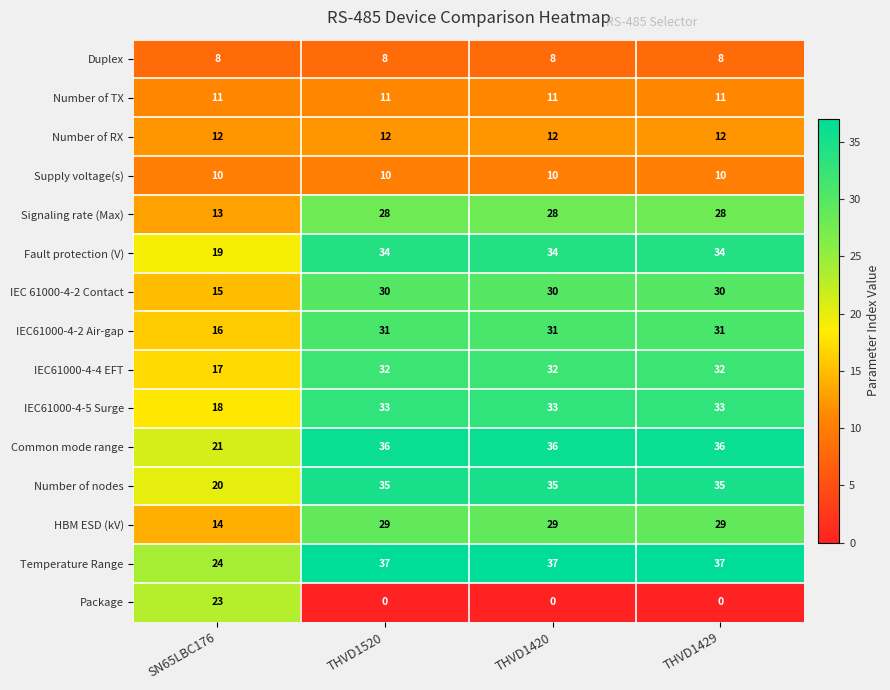

Which series has the largest range (max minus min)?

Package